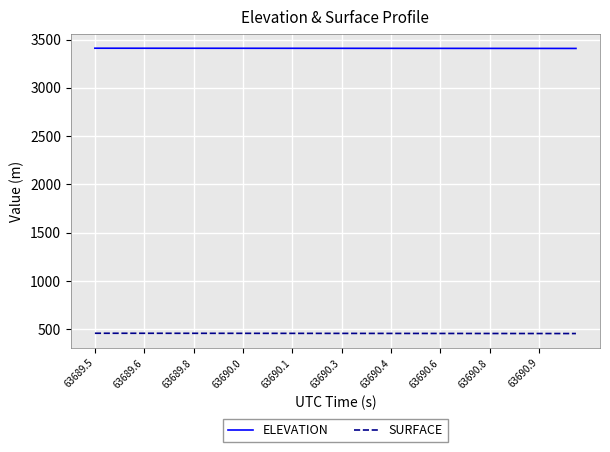

Count the number of categories in the chart.

40